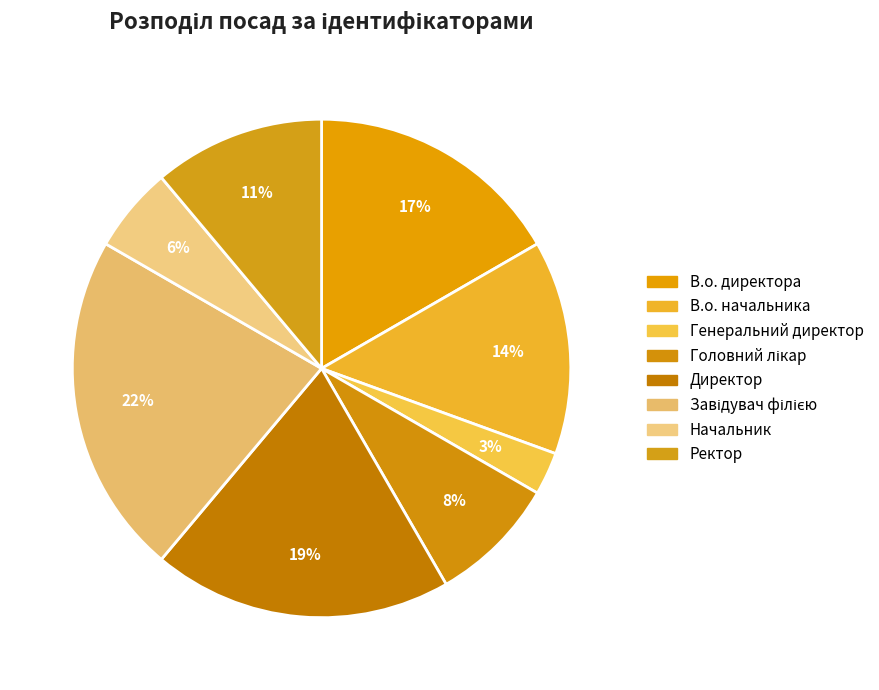

How many segments does this pie chart have?

8